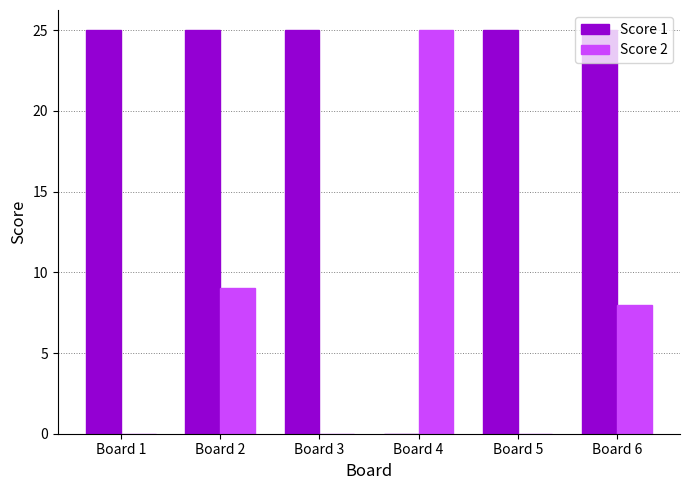

What is the maximum value for Score 2?

25